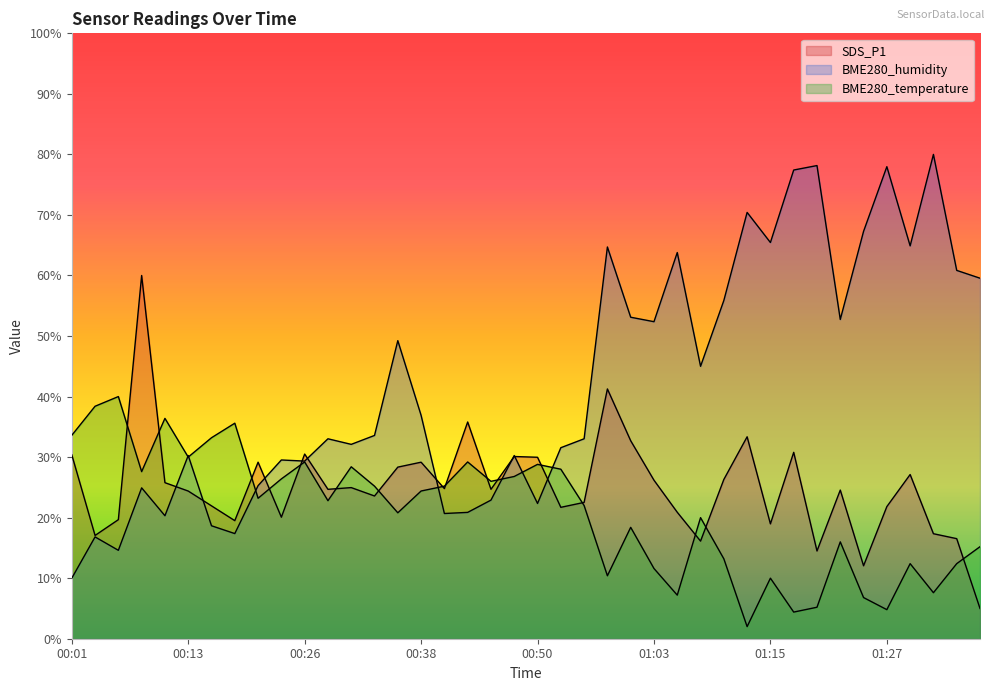

How many interior local valleys does the BME280_temperature series have?

12